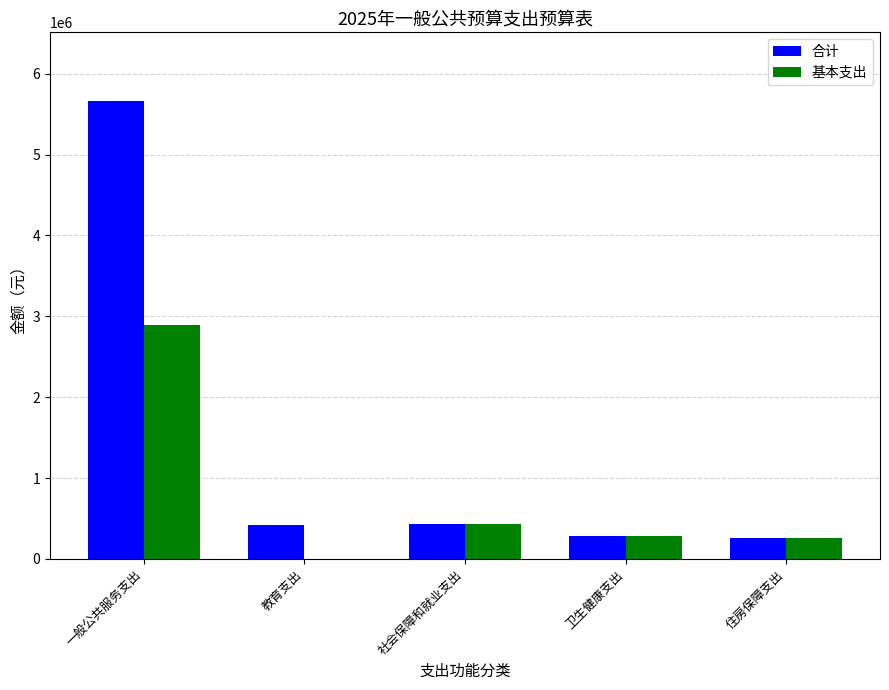

At which category is the sum across all series the highest?

一般公共服务支出